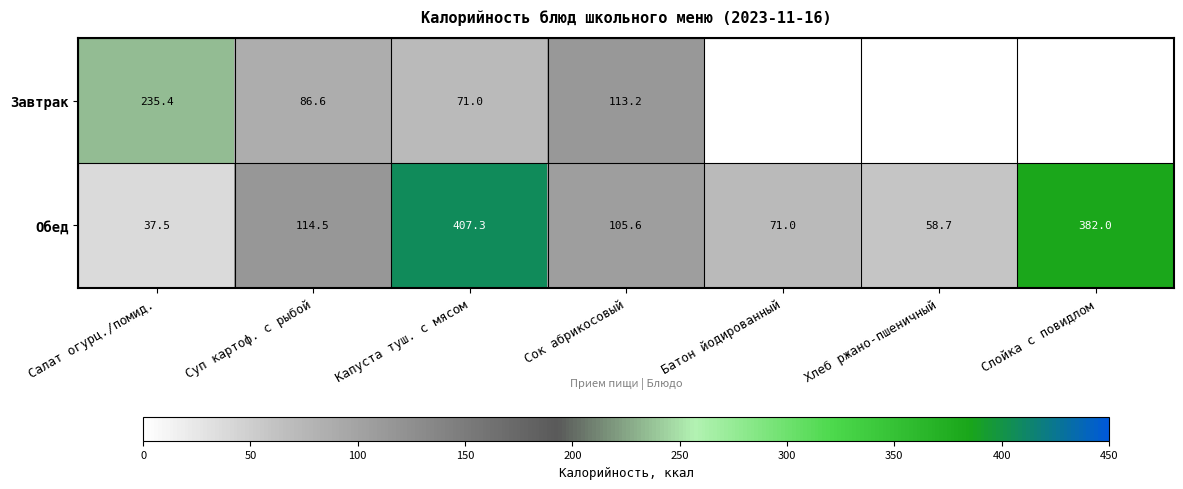

Is the value of Завтрак at Суп картоф. с рыбой greater than the value of Обед at Салат огурц./помид.?

Yes